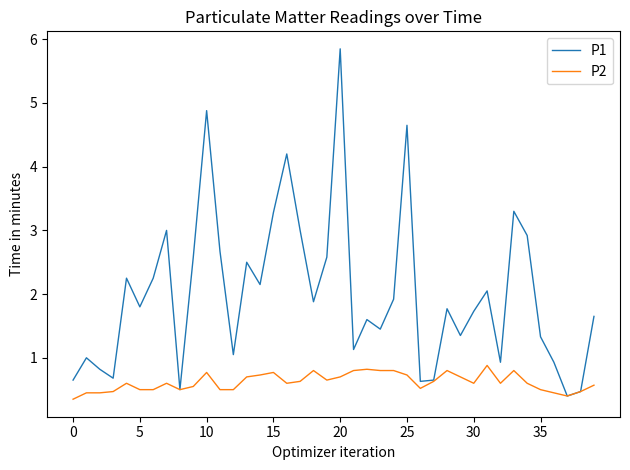

What is the highest value of the P2 series?

0.9